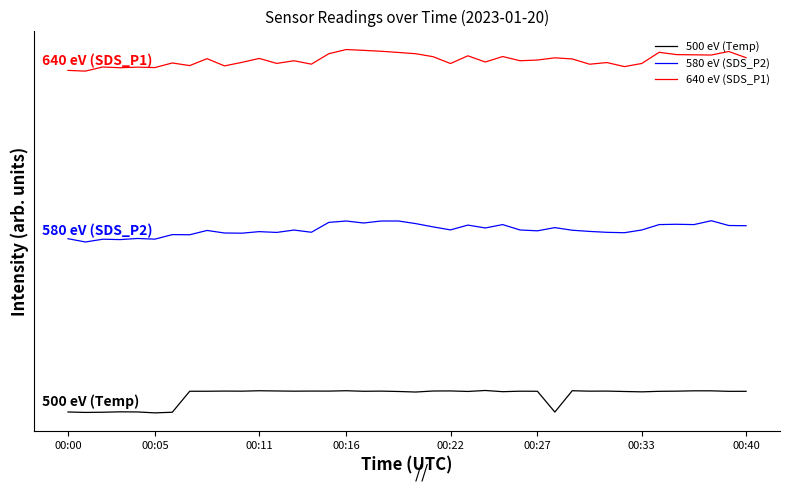

In 500 eV (Temp), how many points are lower than both neighbors (excluding endpoints)?

13